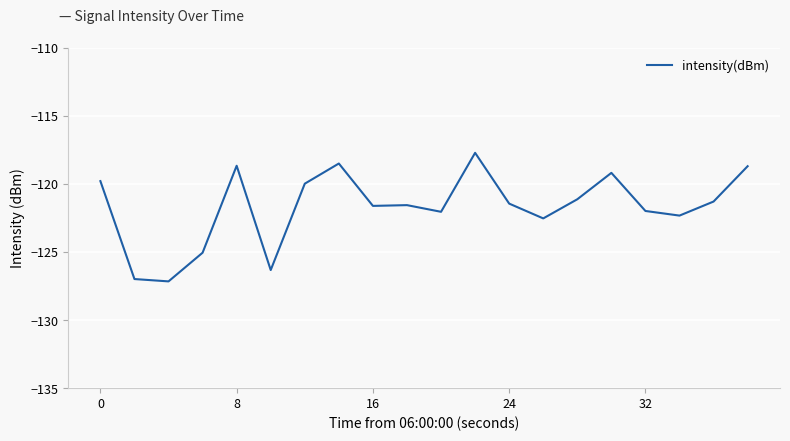

What is the maximum value shown in the chart?

-117.7